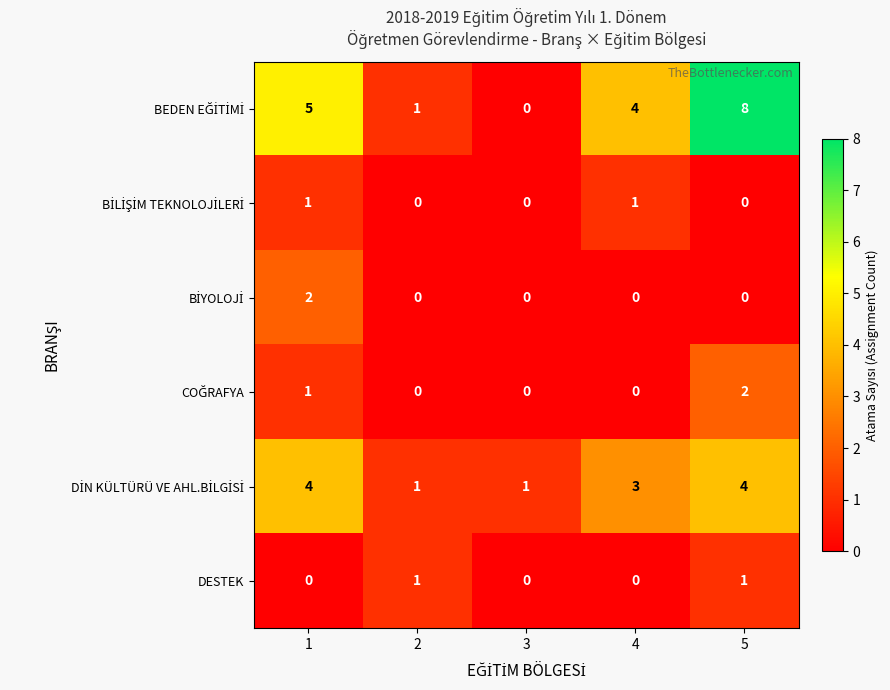

What is the maximum value shown in the chart?

8